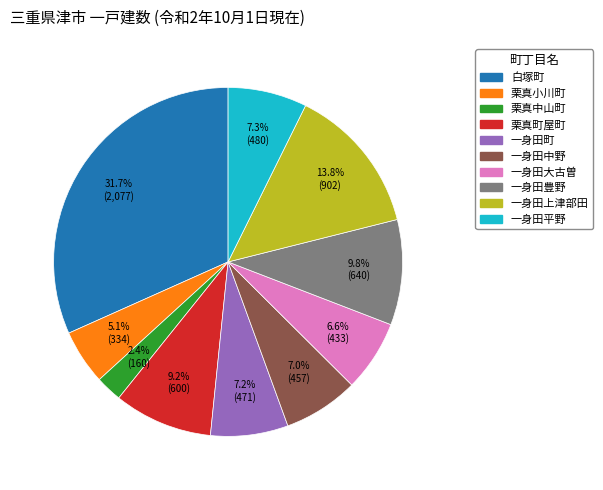

Combined, what portion of the pie is 一身田上津部田 and 一身田平野?

21.1%